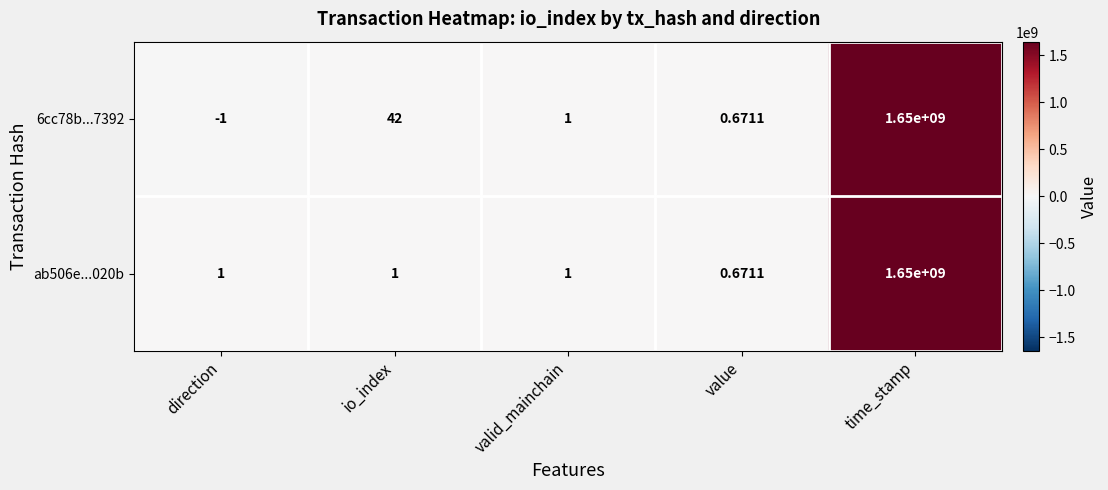

Which category has the highest value in the ab506e...020b series?

time_stamp